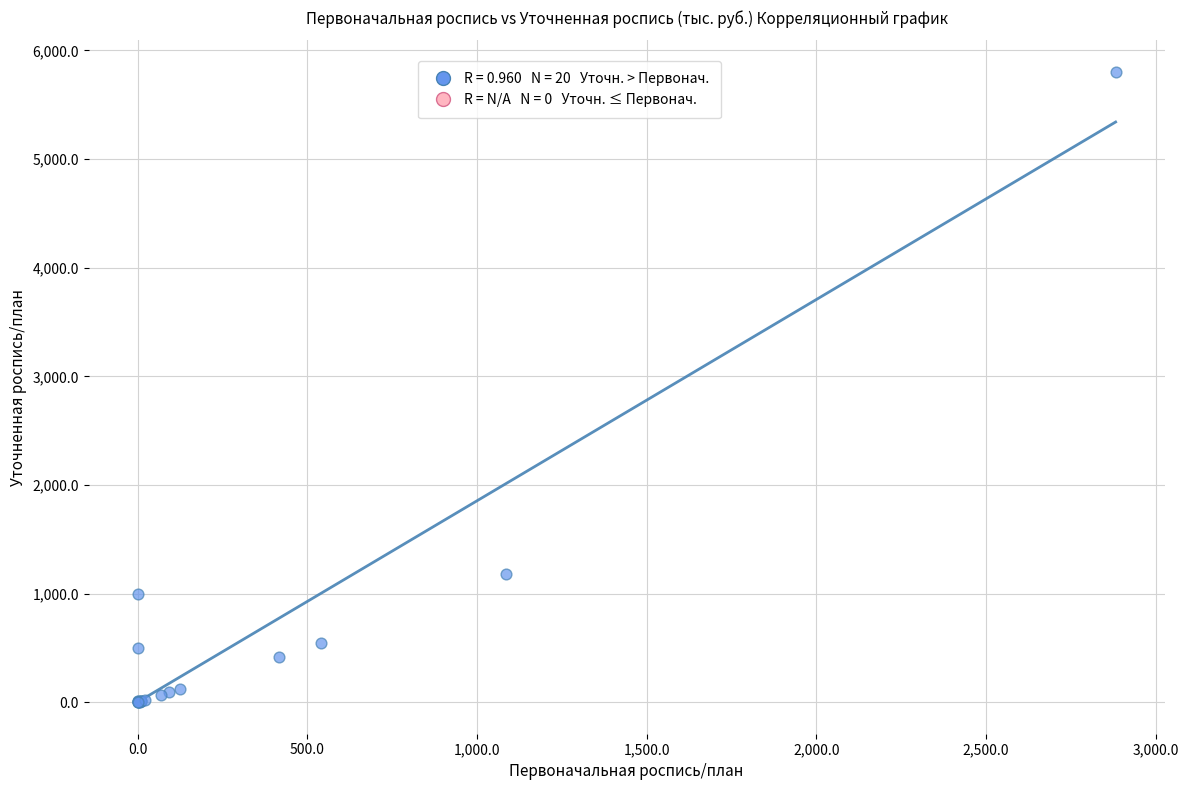

What Y value in the scatter plot is closest to 2901?

1183.1